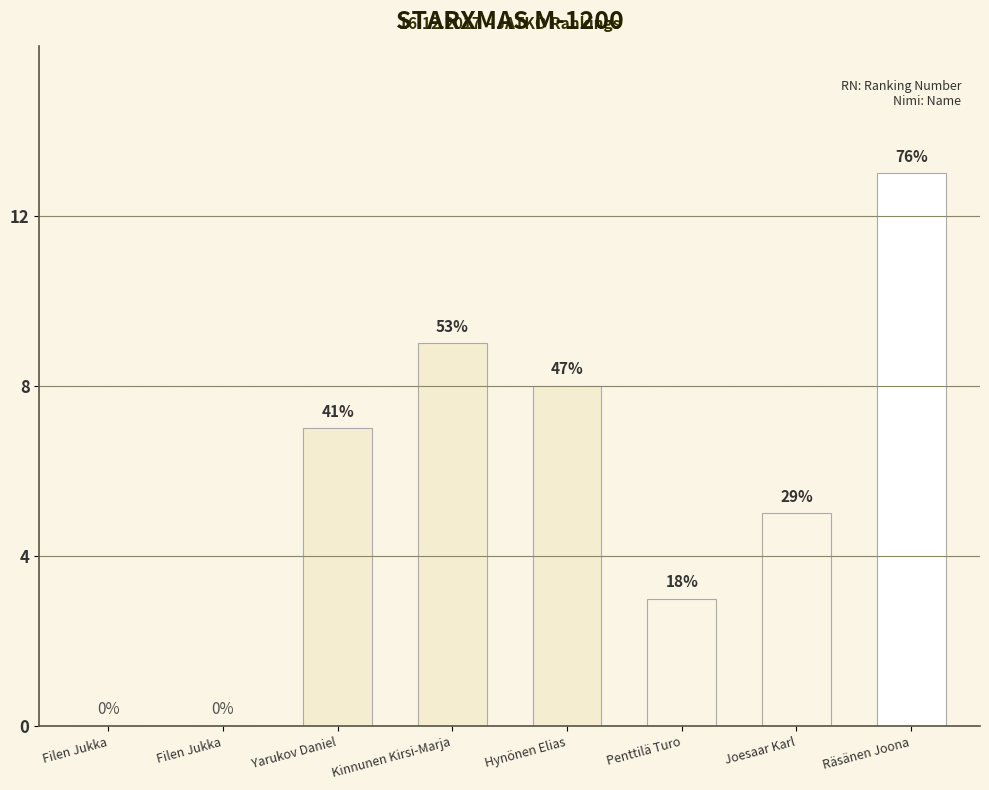

Are the bars horizontal?

No